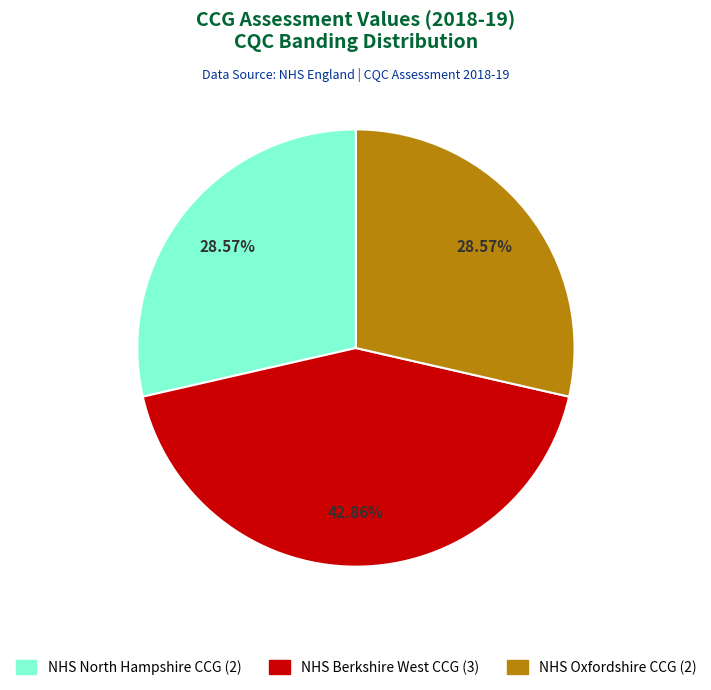

The NHS Berkshire West CCG slice represents 28% of the pie. True or false?

False